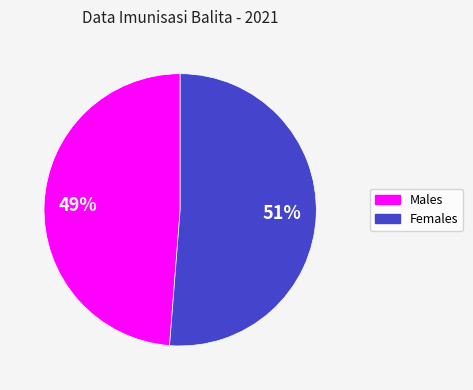

To the nearest percent, what is the difference between the largest and smallest slice percentages?

2%